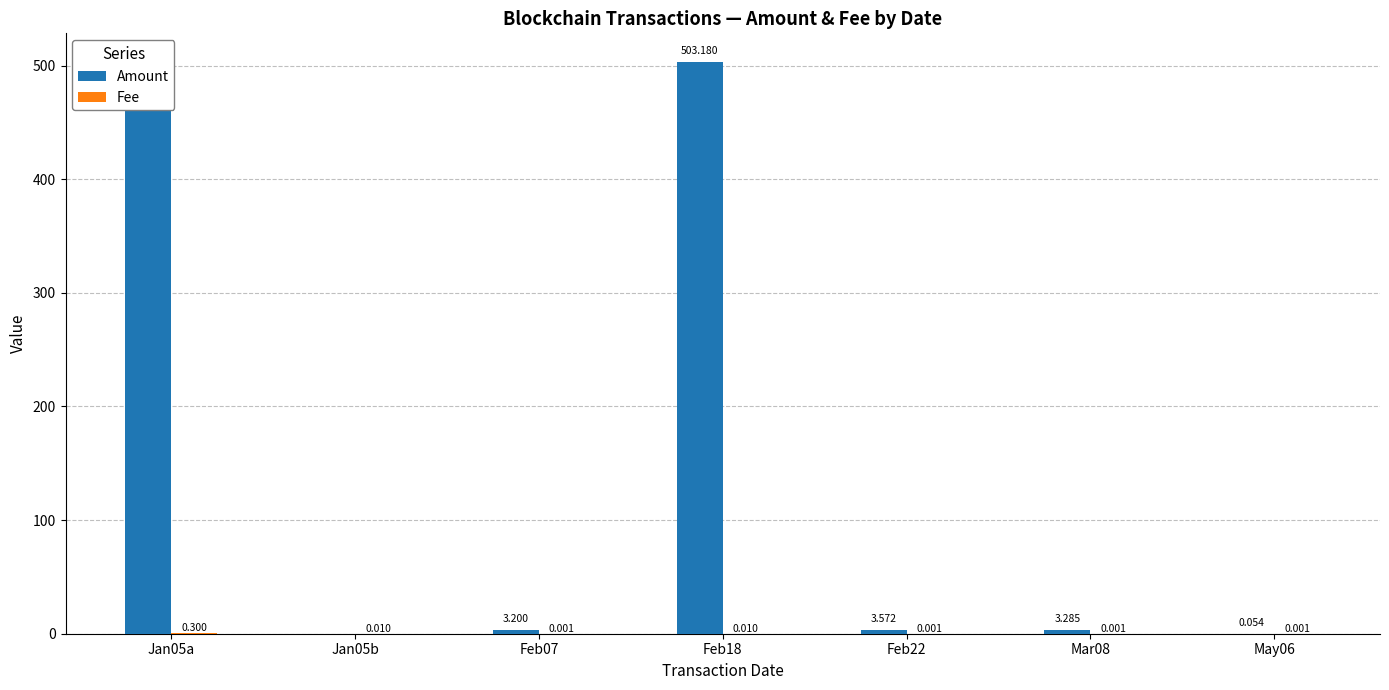

Between Feb07 and Feb22, which series saw the biggest shift?

Amount